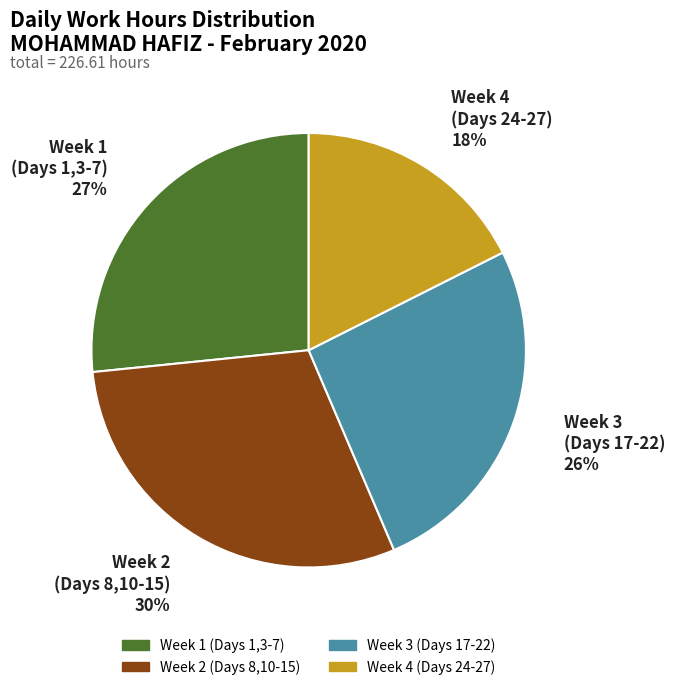

Is there a majority slice in this chart?

No